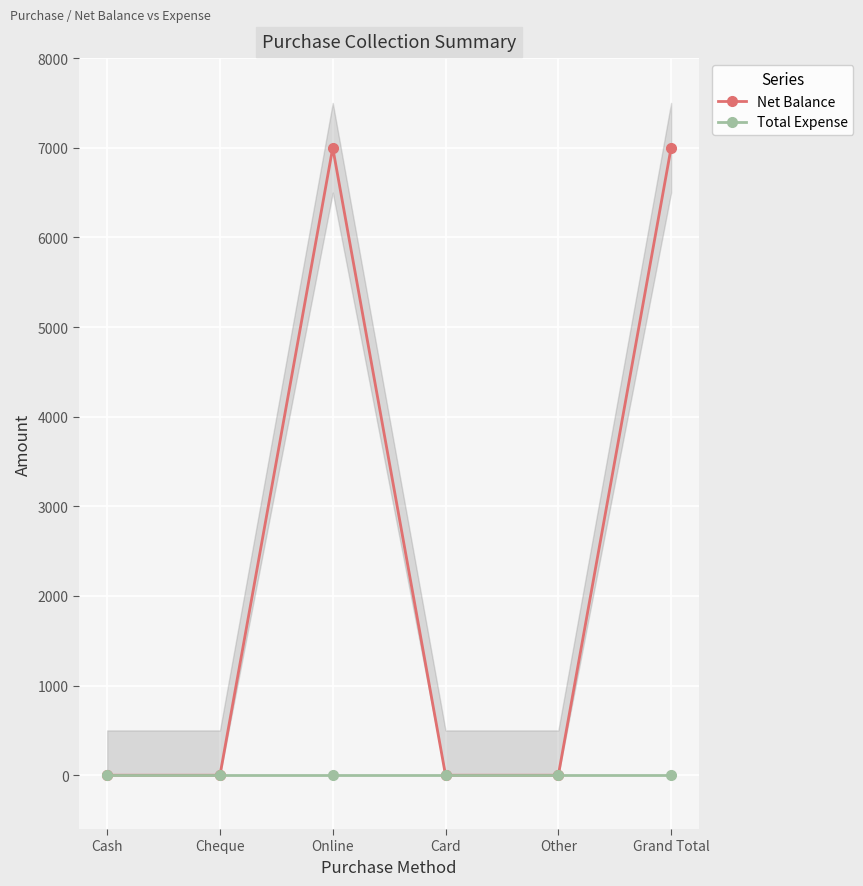

Which series has the largest total across all categories?

Net Balance